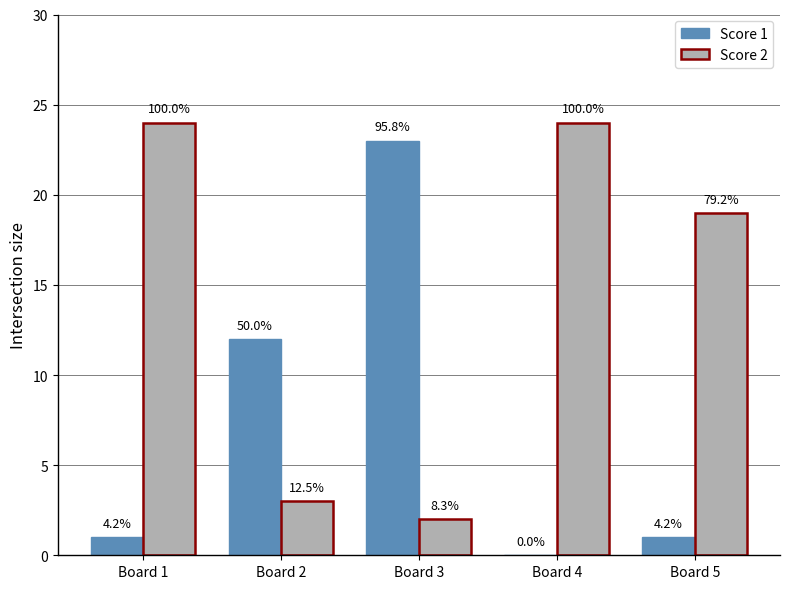

Reading right to left, extract all data points from this chart.

Score 1: 1	0	23	12	1
Score 2: 19	24	2	3	24